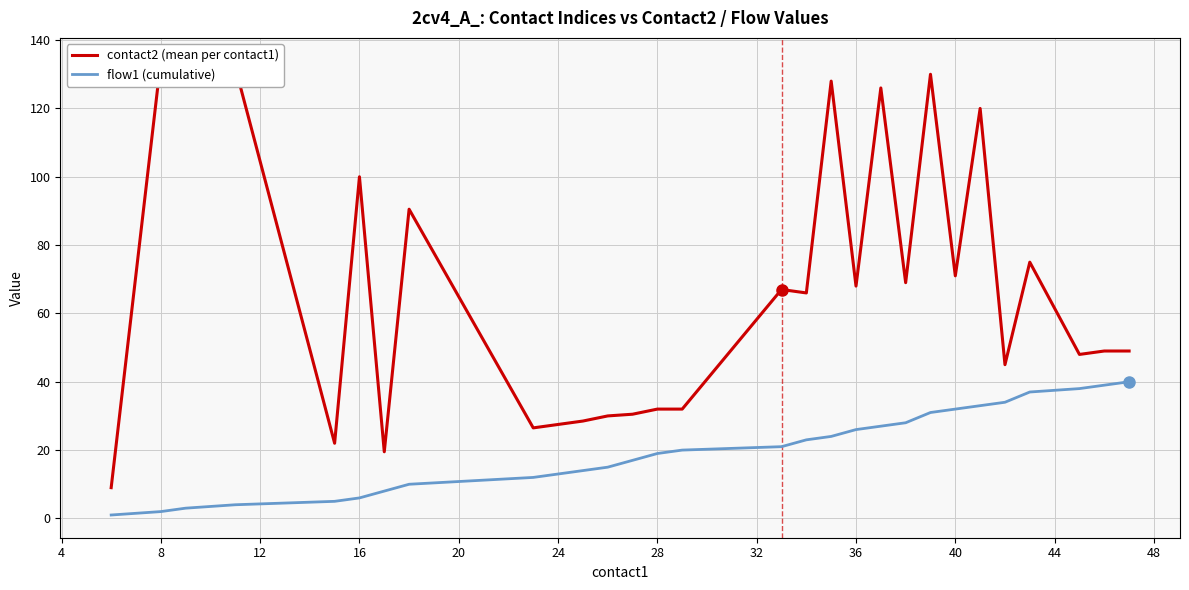

Which series has the largest total across all categories?

contact2 (mean per contact1)